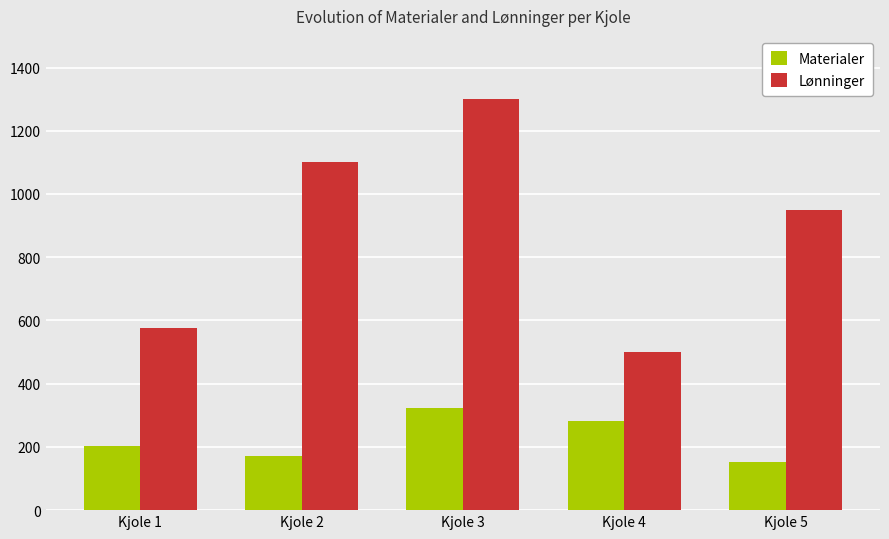

Count the number of categories in the chart.

5